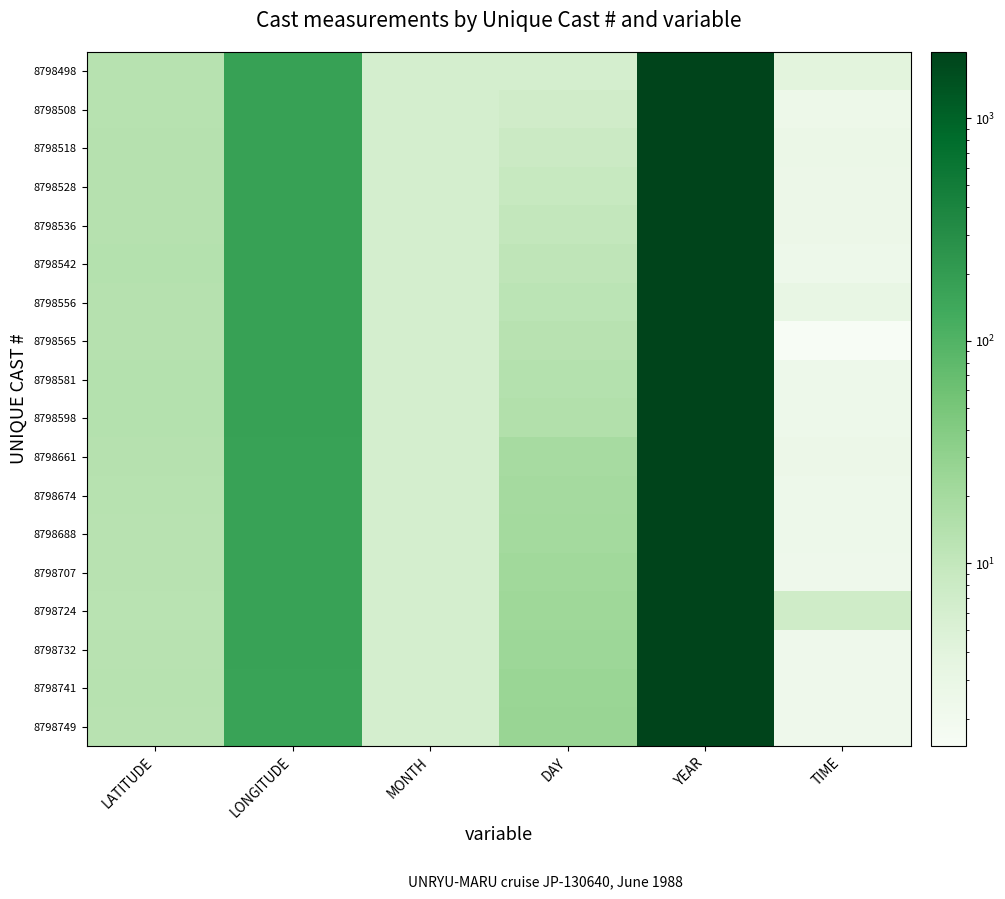

Reading left to right, extract all data points from this chart.

8798498: LATITUDE=13.3	LONGITUDE=176.4	MONTH=6.0	DAY=6.0	YEAR=1988.0	TIME=4.0
8798508: LATITUDE=13.5	LONGITUDE=176.1	MONTH=6.0	DAY=7.0	YEAR=1988.0	TIME=2.5
8798518: LATITUDE=13.6	LONGITUDE=176.1	MONTH=6.0	DAY=8.0	YEAR=1988.0	TIME=2.8
8798528: LATITUDE=13.6	LONGITUDE=175.8	MONTH=6.0	DAY=9.0	YEAR=1988.0	TIME=2.6
8798536: LATITUDE=13.6	LONGITUDE=175.5	MONTH=6.0	DAY=10.0	YEAR=1988.0	TIME=2.6
8798542: LATITUDE=13.9	LONGITUDE=175.9	MONTH=6.0	DAY=11.0	YEAR=1988.0	TIME=2.4
8798556: LATITUDE=13.8	LONGITUDE=174.5	MONTH=6.0	DAY=12.0	YEAR=1988.0	TIME=3.1
8798565: LATITUDE=13.8	LONGITUDE=174.0	MONTH=6.0	DAY=13.0	YEAR=1988.0	TIME=1.5
8798581: LATITUDE=13.9	LONGITUDE=173.9	MONTH=6.0	DAY=14.0	YEAR=1988.0	TIME=2.4
8798598: LATITUDE=13.9	LONGITUDE=173.5	MONTH=6.0	DAY=15.0	YEAR=1988.0	TIME=2.4
8798661: LATITUDE=13.5	LONGITUDE=171.6	MONTH=6.0	DAY=19.0	YEAR=1988.0	TIME=2.6
8798674: LATITUDE=13.4	LONGITUDE=170.8	MONTH=6.0	DAY=20.0	YEAR=1988.0	TIME=2.4
8798688: LATITUDE=12.9	LONGITUDE=170.4	MONTH=6.0	DAY=21.0	YEAR=1988.0	TIME=2.4
8798707: LATITUDE=12.8	LONGITUDE=169.8	MONTH=6.0	DAY=22.0	YEAR=1988.0	TIME=2.3
8798724: LATITUDE=12.7	LONGITUDE=169.3	MONTH=6.0	DAY=23.0	YEAR=1988.0	TIME=7.2
8798732: LATITUDE=12.9	LONGITUDE=168.7	MONTH=6.0	DAY=24.0	YEAR=1988.0	TIME=2.3
8798741: LATITUDE=13.1	LONGITUDE=168.3	MONTH=6.0	DAY=25.0	YEAR=1988.0	TIME=2.3
8798749: LATITUDE=13.1	LONGITUDE=168.1	MONTH=6.0	DAY=26.0	YEAR=1988.0	TIME=2.3